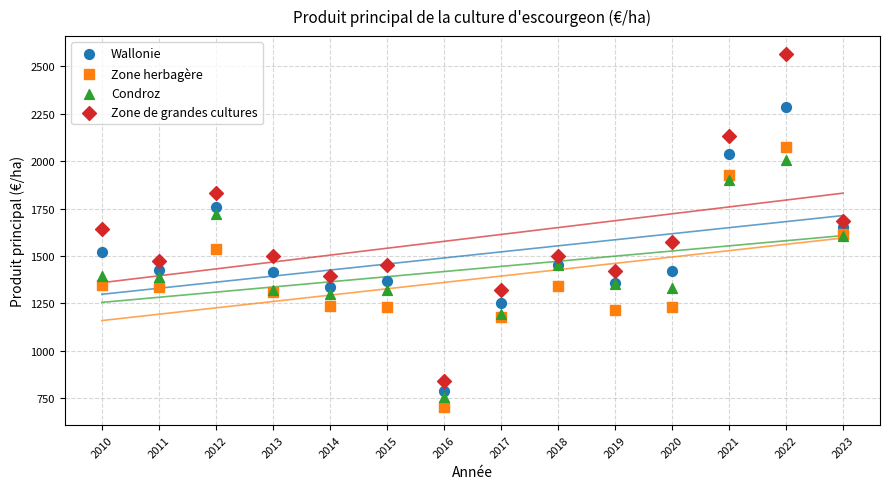

What is the X range (max minus min) for the scatter plot?

13.0